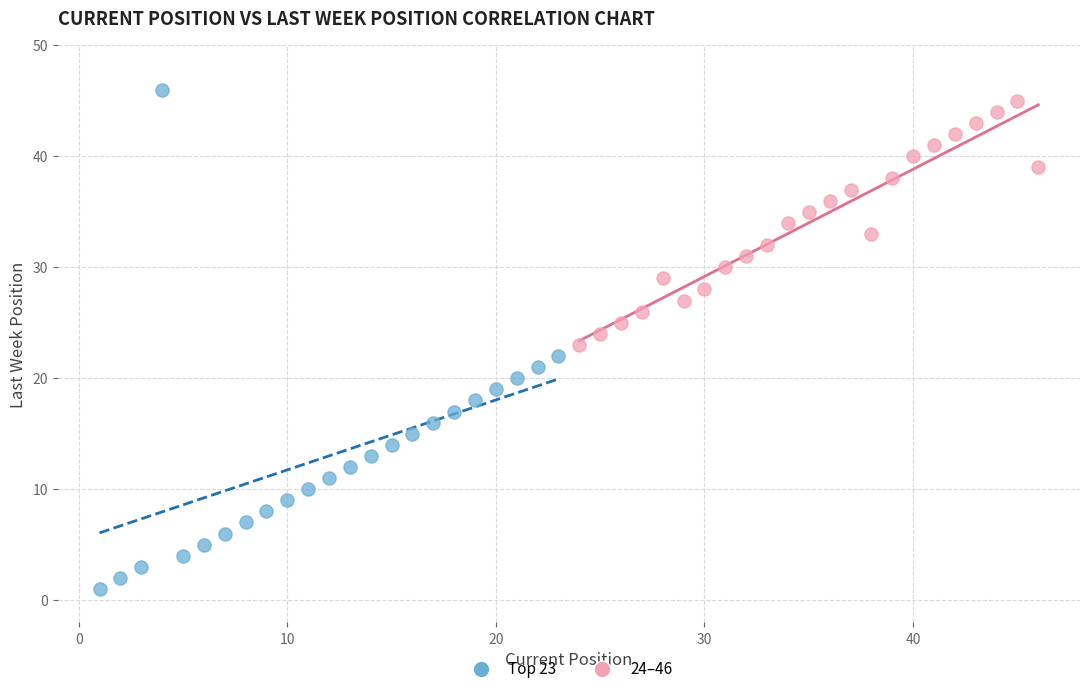

Which series has the widest spread of Y values?

Top 23